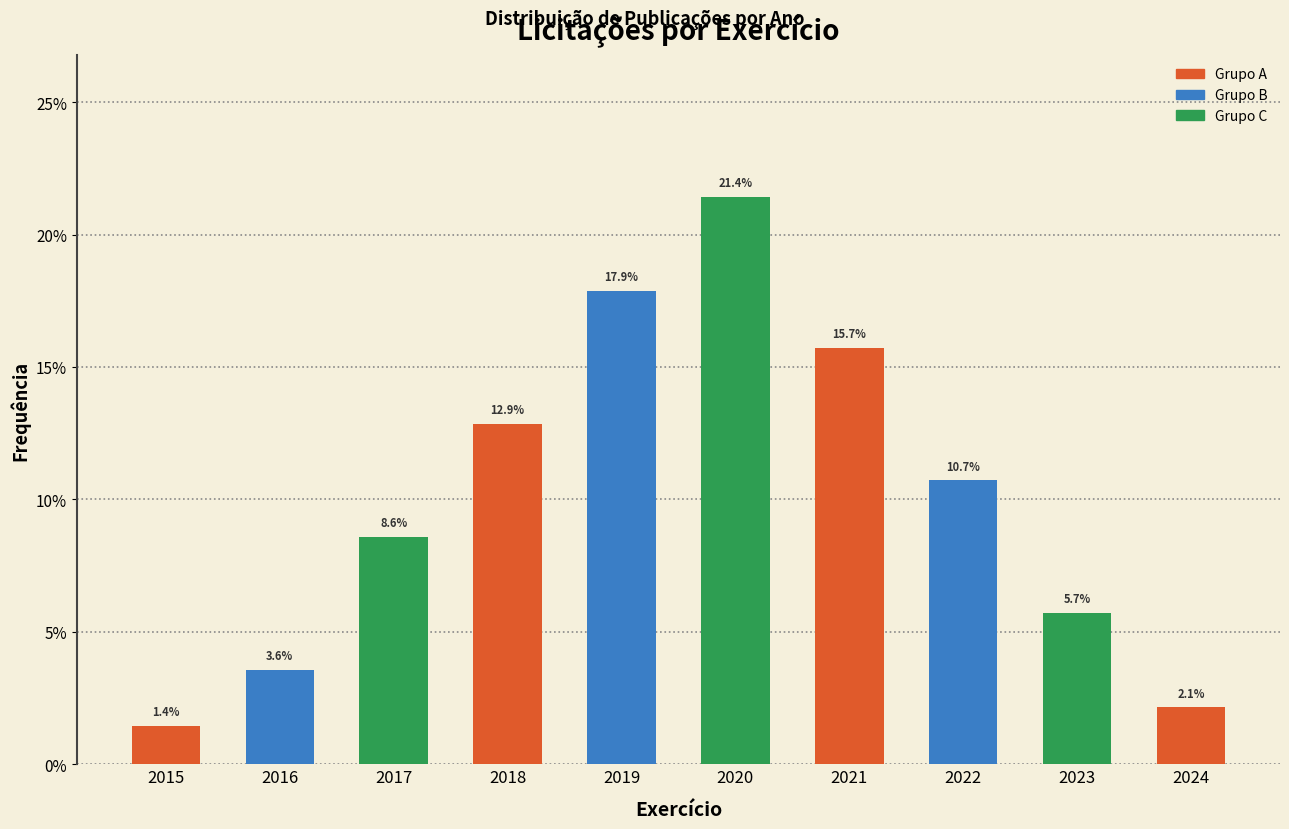

Reading left to right, extract all data points from this chart.

1.4	3.6	8.6	12.9	17.9	21.4	15.7	10.7	5.7	2.1